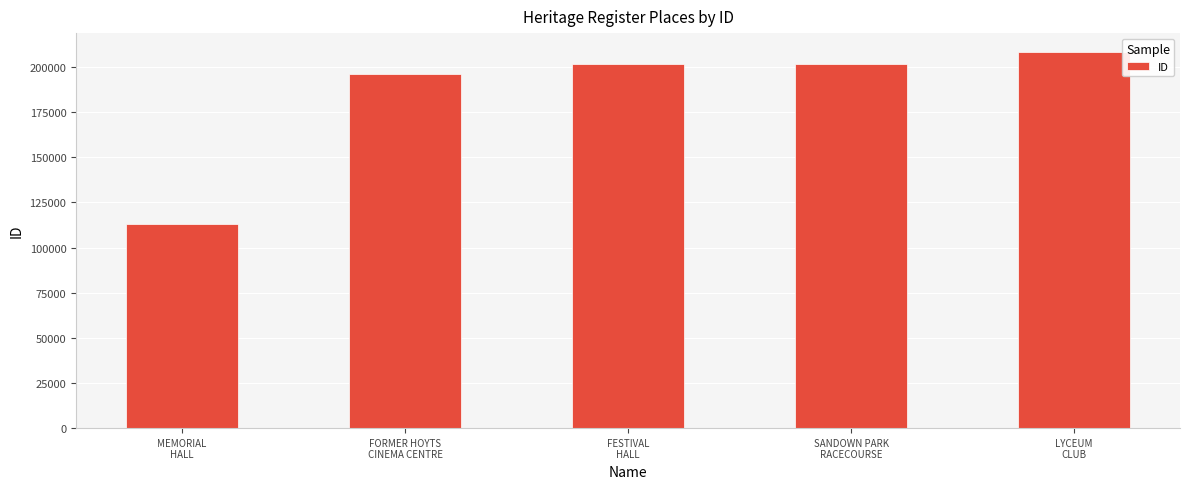

What is the difference between the values at MEMORIAL
HALL and SANDOWN PARK
RACECOURSE?

89011